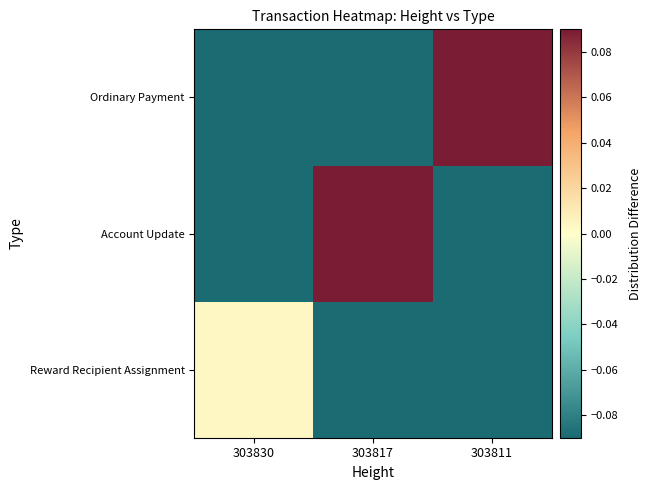

Reading left to right, what are all the values shown in this chart?

Reward Recipient Assignment: 303830=0.0	303817=-0.2	303811=-0.2
Account Update: 303830=-0.2	303817=0.6	303811=-0.2
Ordinary Payment: 303830=-0.2	303817=-0.2	303811=0.8